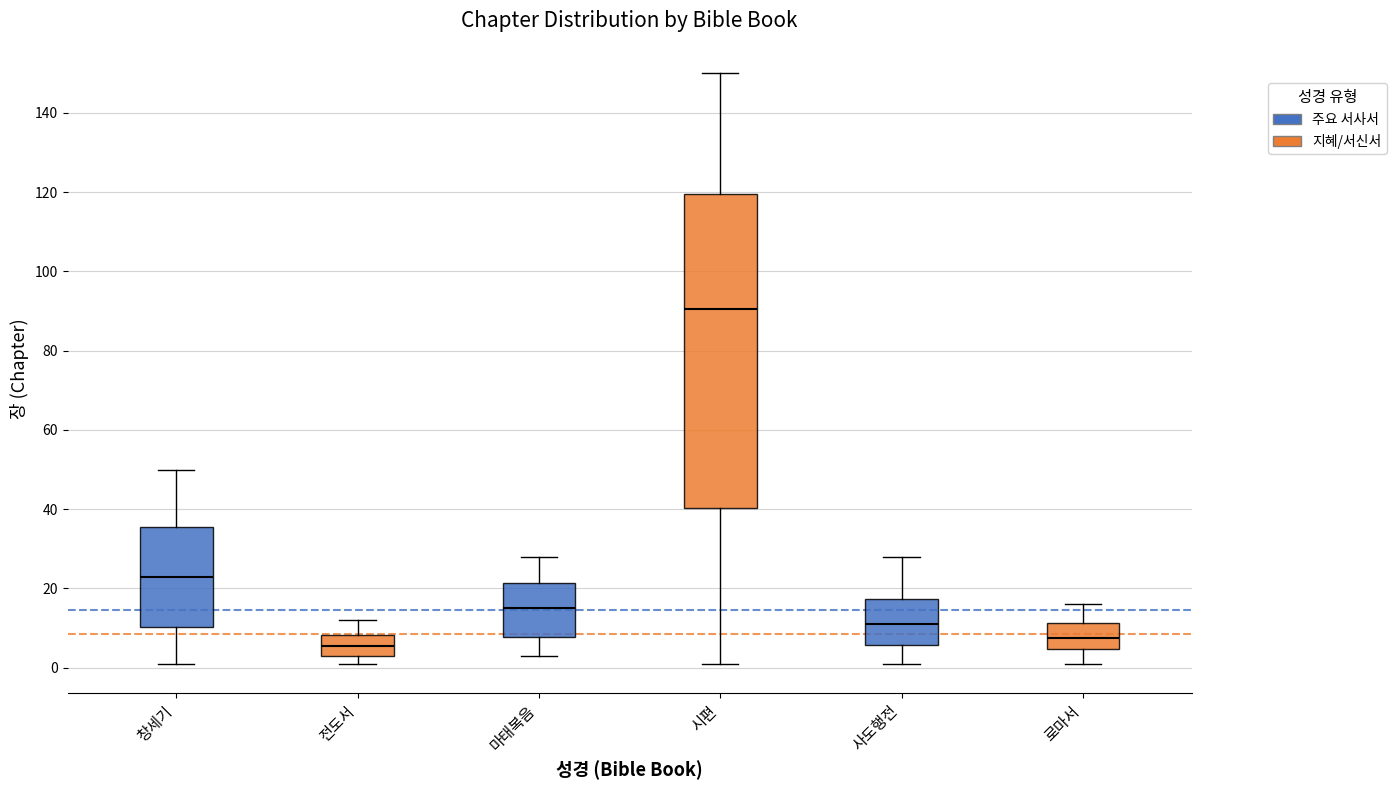

Reading left to right, read every box against the y-axis: the position of its median line, the range the box covers, and the ends of its whiskers. The values are not printed on the chart, so give them approximately, as read against the axis.

창세기: median 24, box 10 to 36, whiskers 2 to 50
전도서: median 6, box 4 to 8, whiskers 2 to 12
마태복음: median 16, box 8 to 22, whiskers 4 to 28
시편: median 90, box 40 to 120, whiskers 2 to 150
사도행전: median 12, box 6 to 18, whiskers 2 to 28
로마서: median 8, box 4 to 12, whiskers 2 to 16